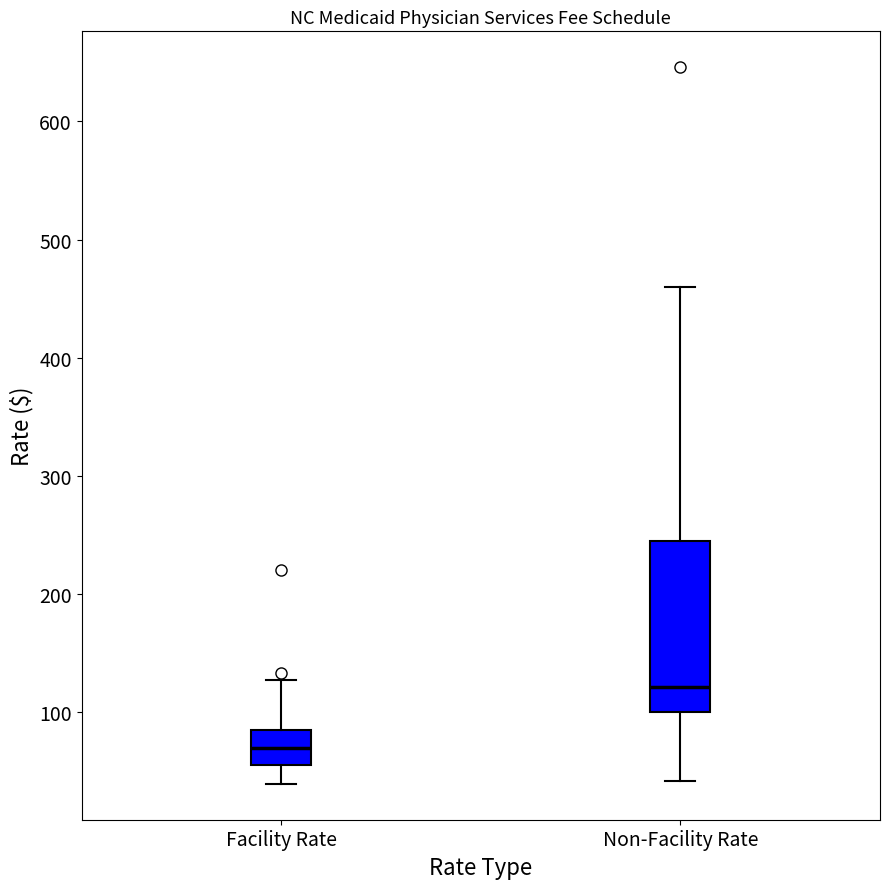

Which box is the tallest, from its lower edge to its upper edge?

Non-Facility Rate